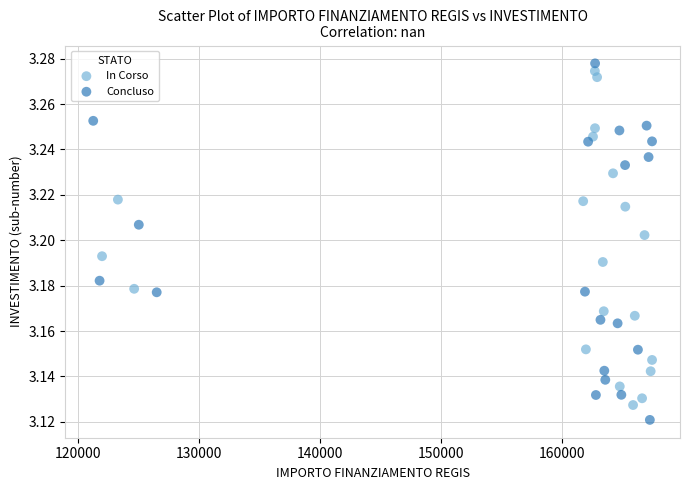

What are all the series names shown in the legend?

In Corso, Concluso